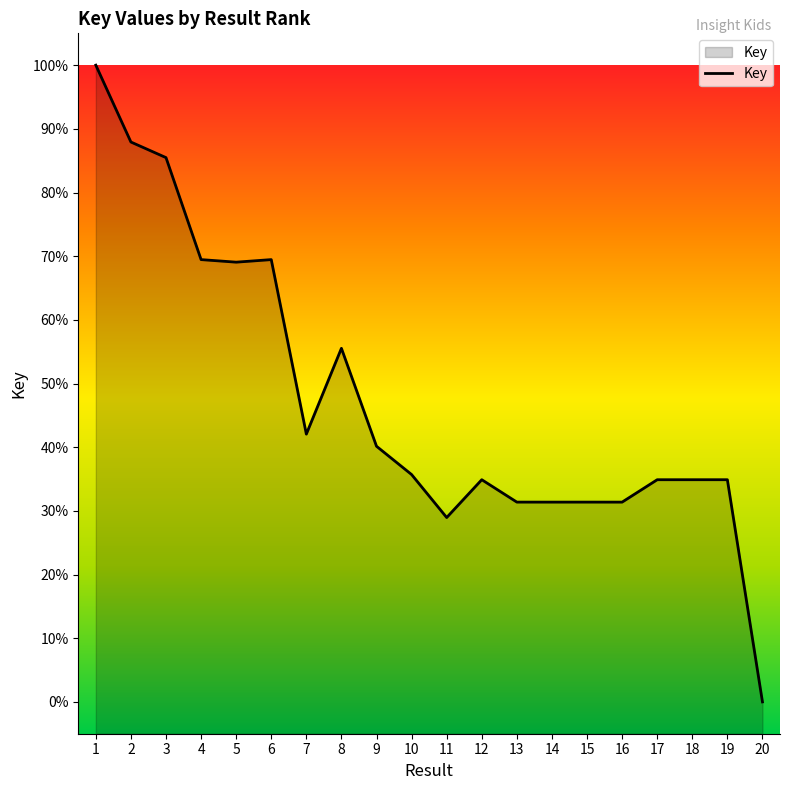

Count the number of data series in this chart.

1